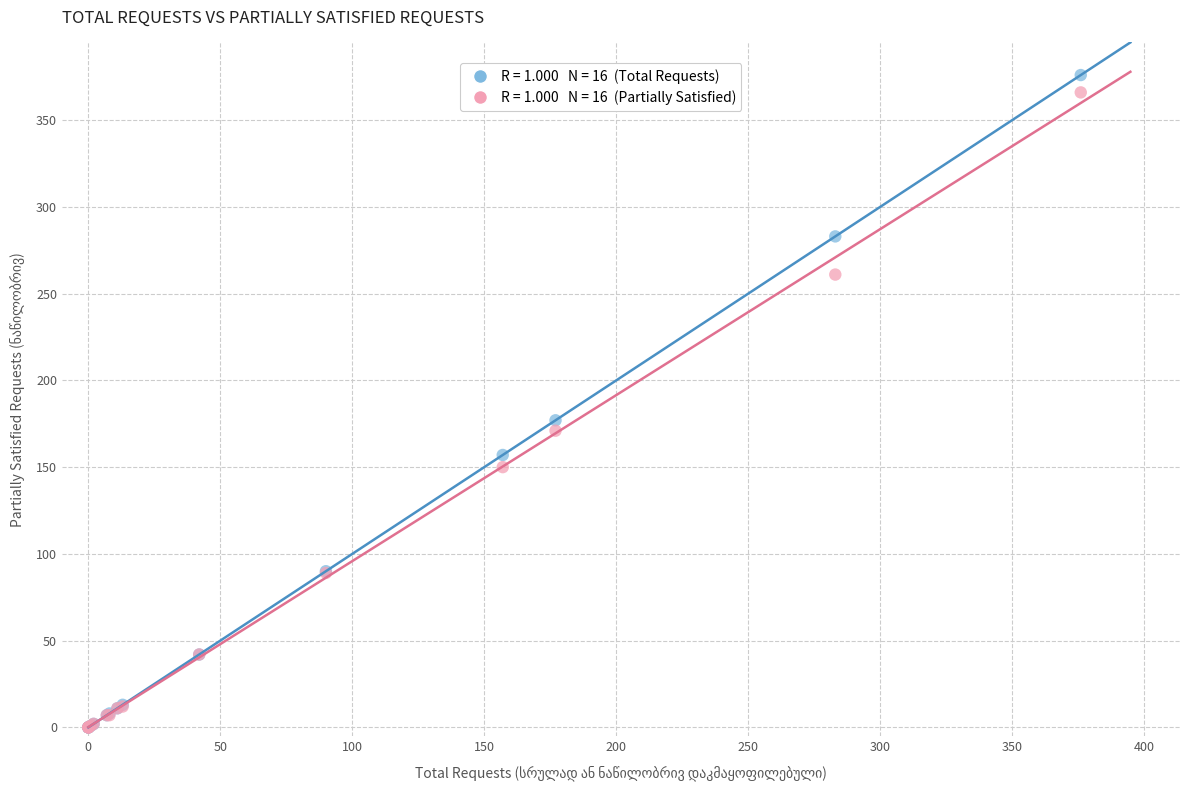

Across all series, what Y value is closest to 188?

177